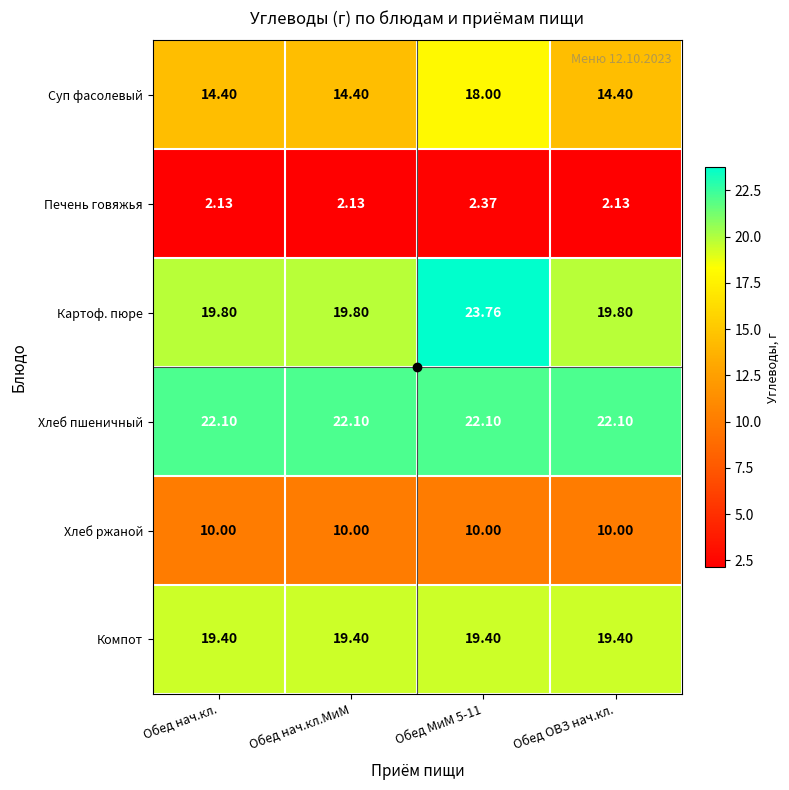

Which series has the largest range (max minus min)?

Картоф. пюре